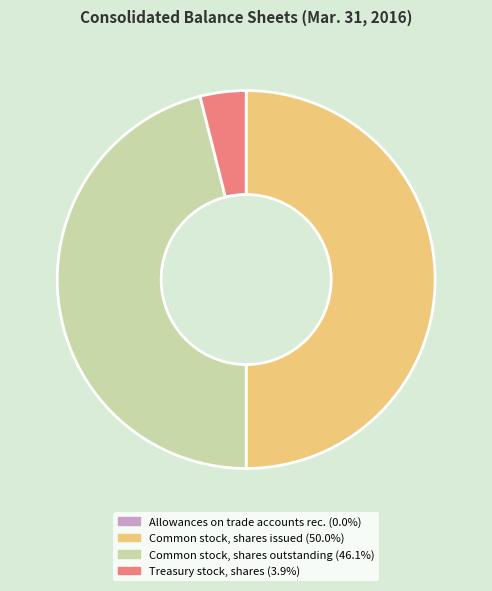

How many segments does this pie chart have?

4